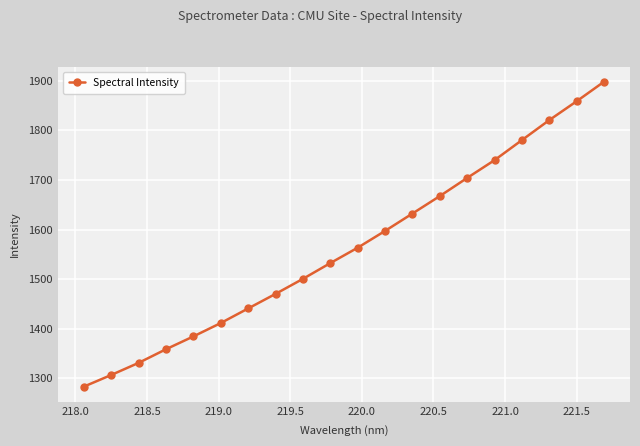

What is the minimum value shown in the chart?

1282.7